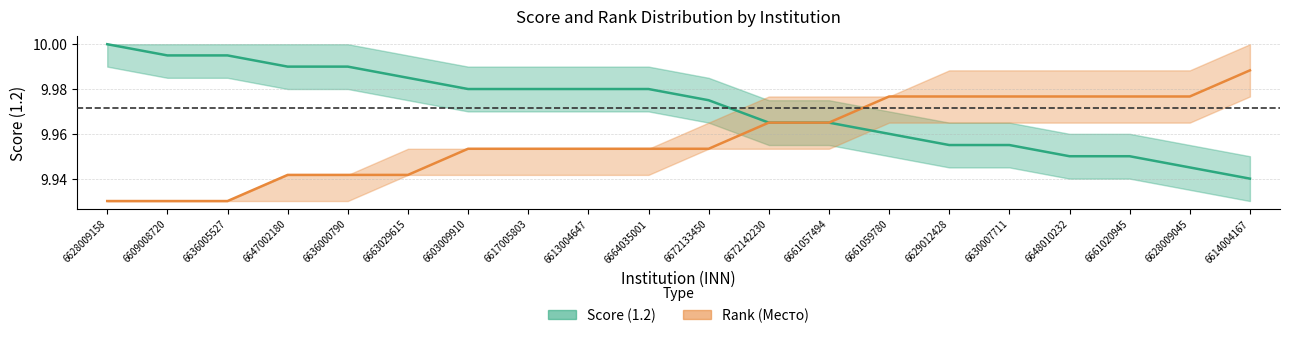

The Score (1.2) series shows 10.0 at 6636000790. True or false?

True